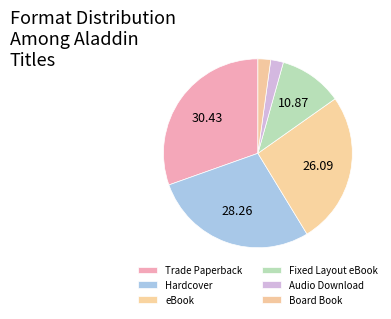

What is the ratio of the value at Board Book to the value at Hardcover?

0.1